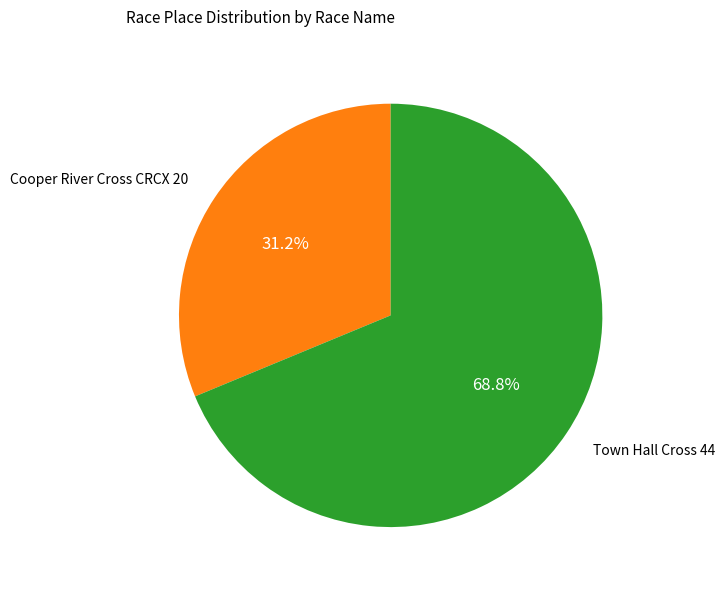

Is there a majority slice in this chart?

Yes